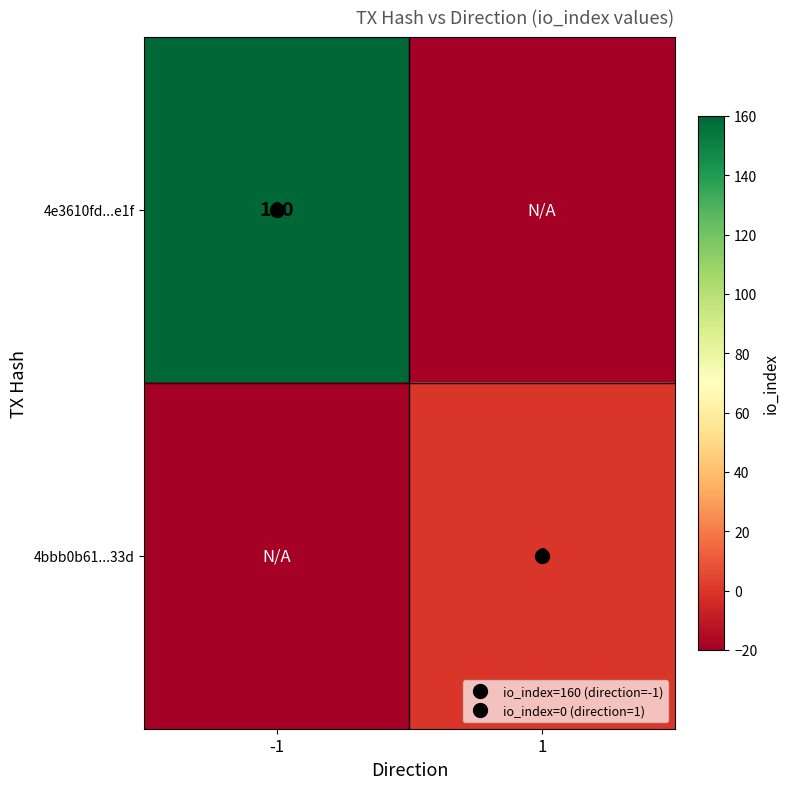

At -1, list the series in order from largest to smallest.

4e3610fd...e1f, 4bbb0b61...33d